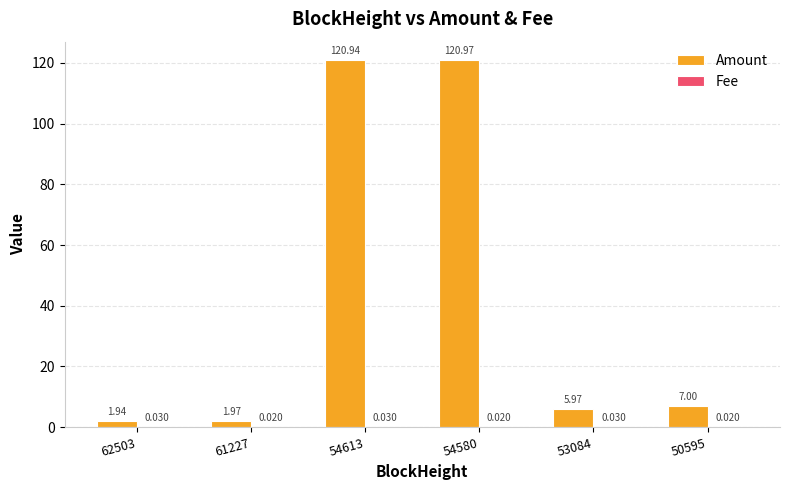

Which category has the highest value across all series?

54580